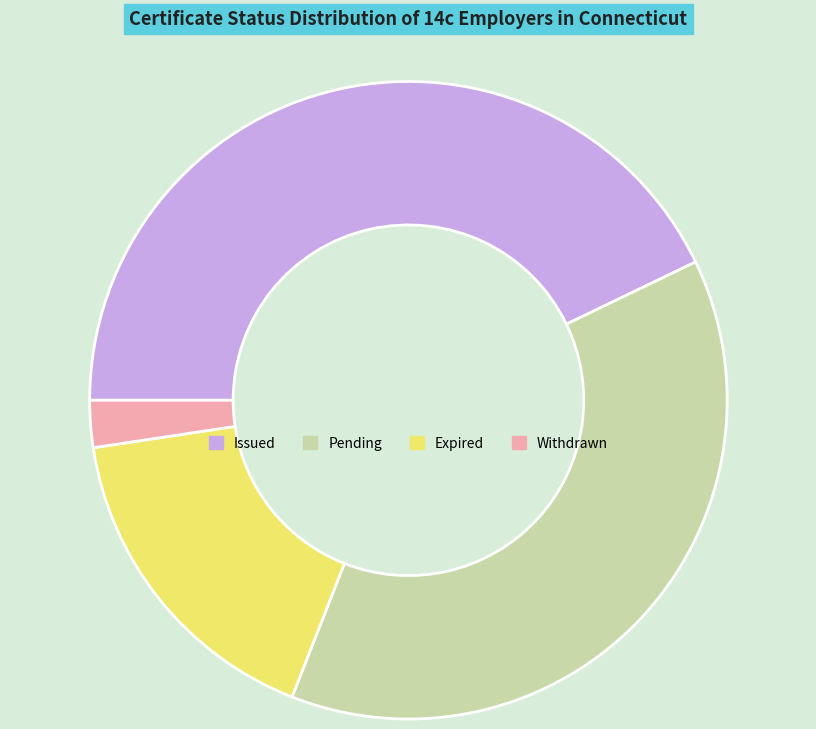

Is the sum of Withdrawn and Expired greater than half?

No